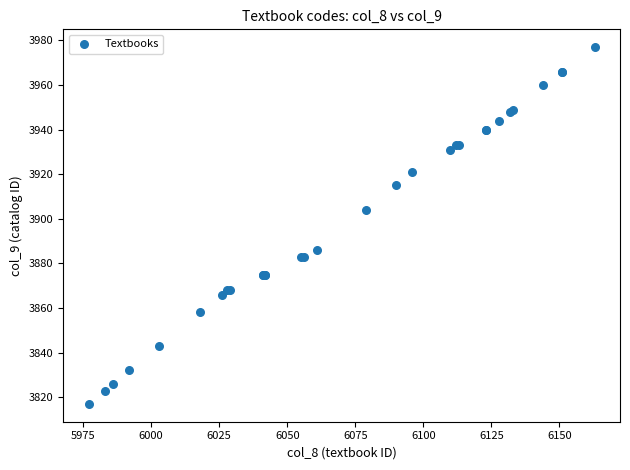

What Y value in the scatter plot is closest to 3897?

3904